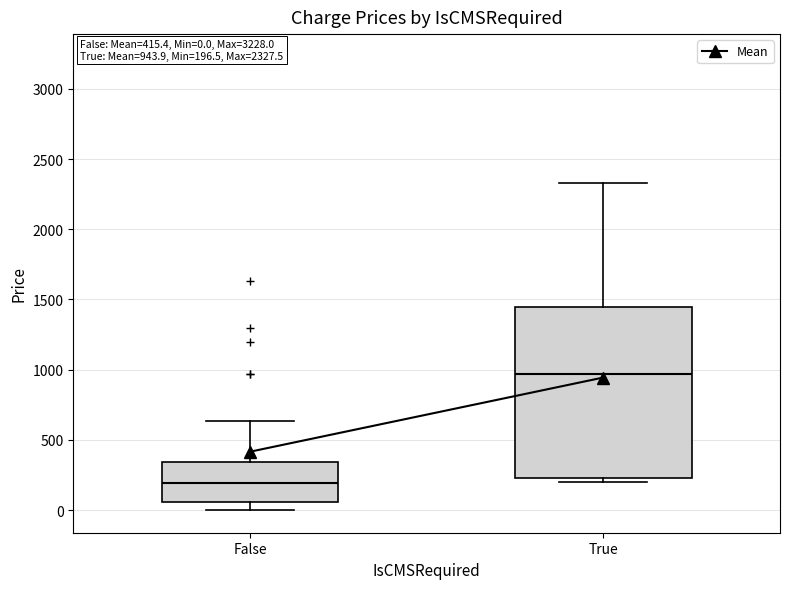

Comparing the boxes themselves (not the whiskers), which one is the tallest?

True